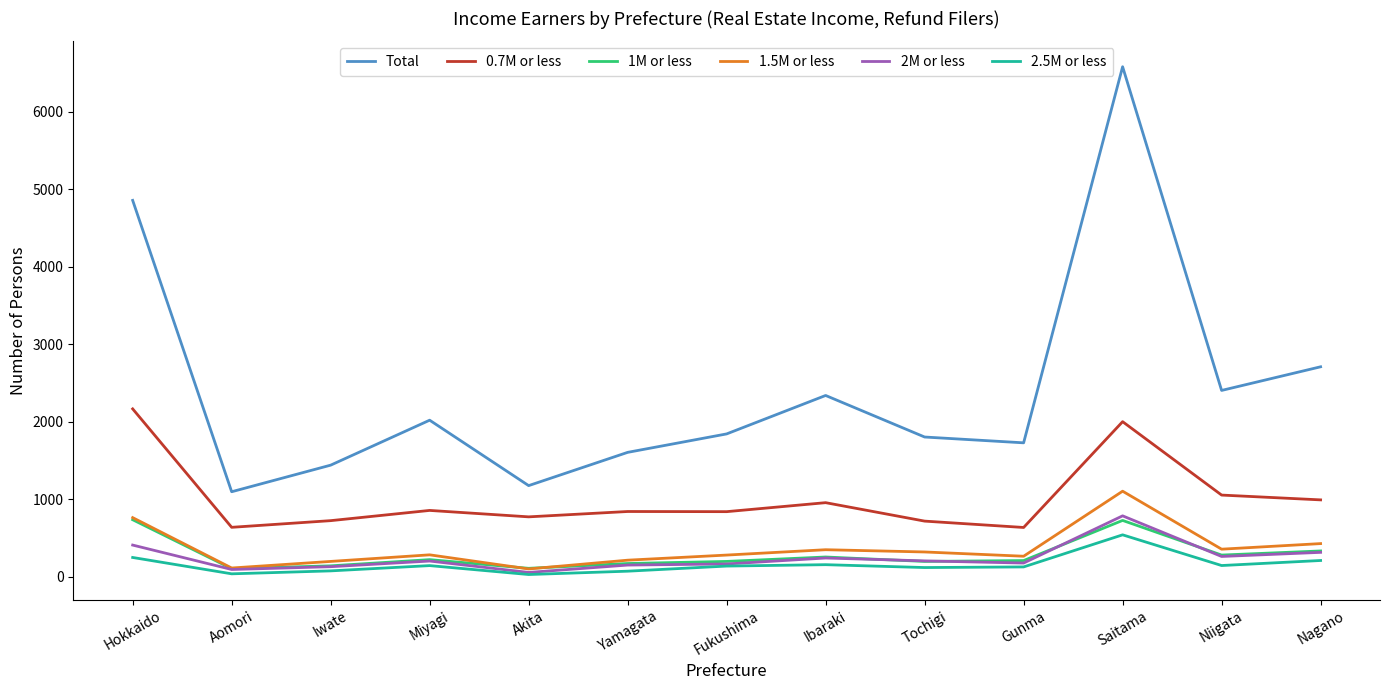

What position from the left is Ibaraki?

8